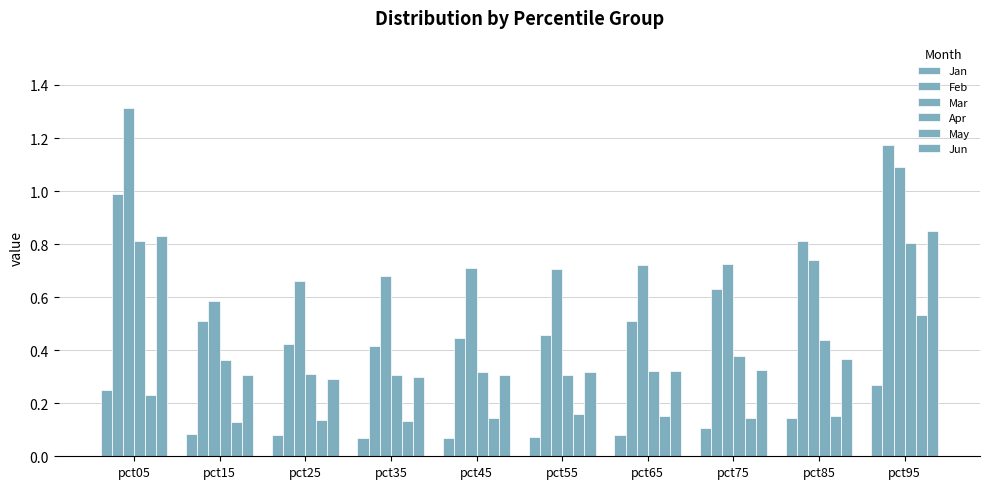

How many bars are there in each group?

6